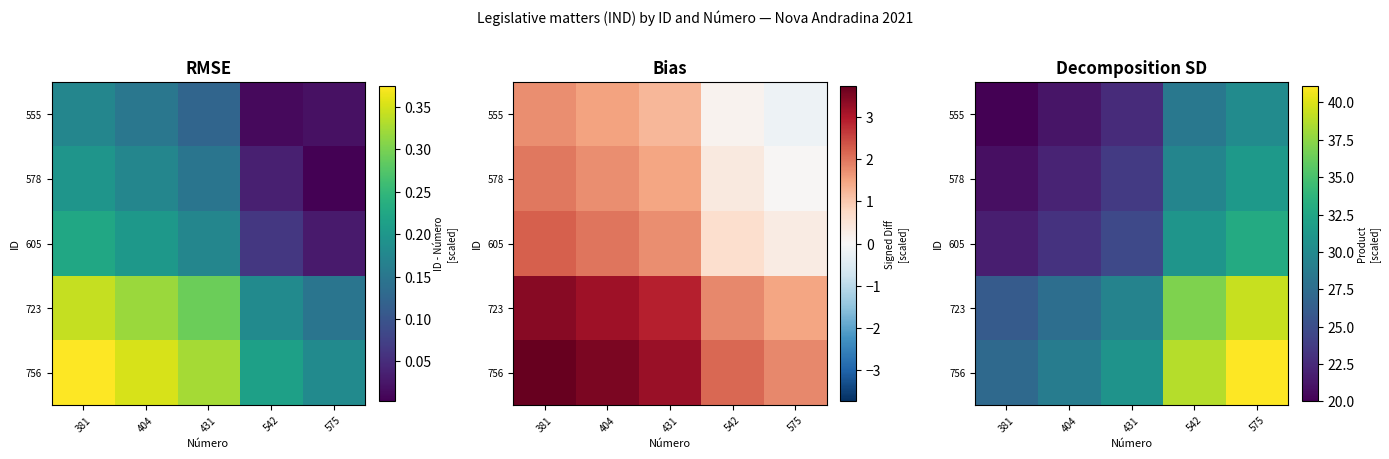

How many data points in 723 are above 29?

3